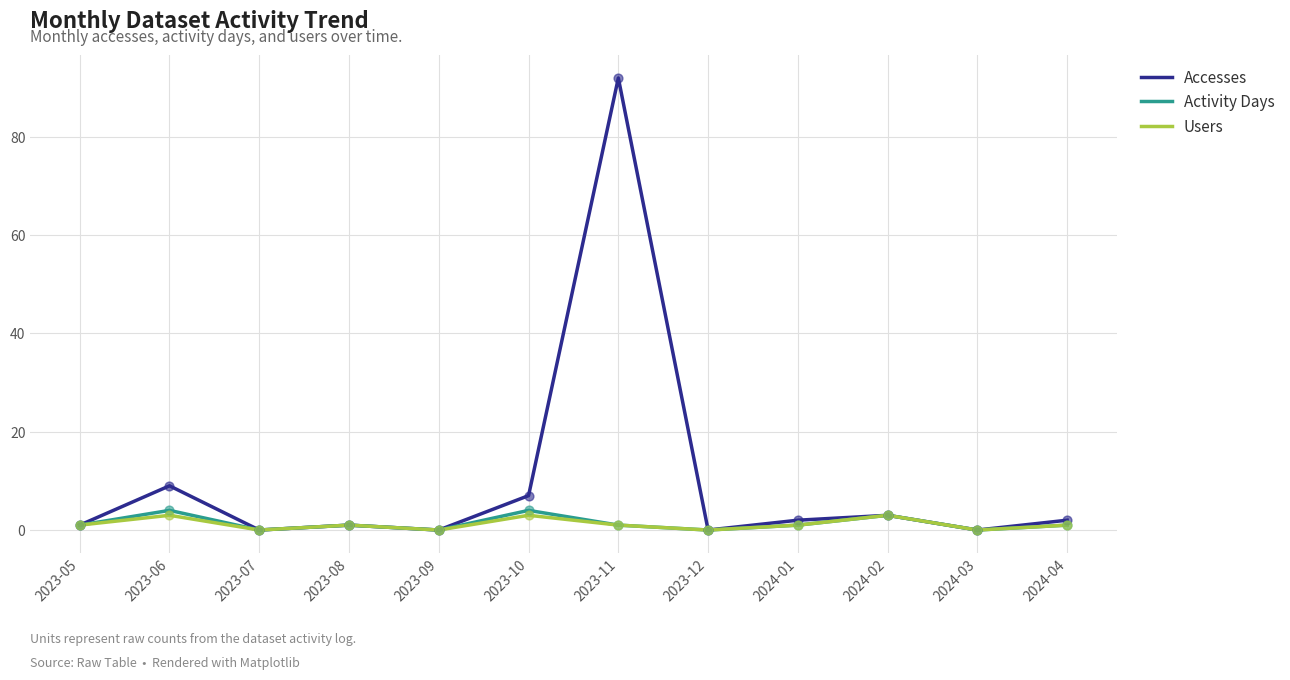

At how many categories does at least one series exceed 59?

1